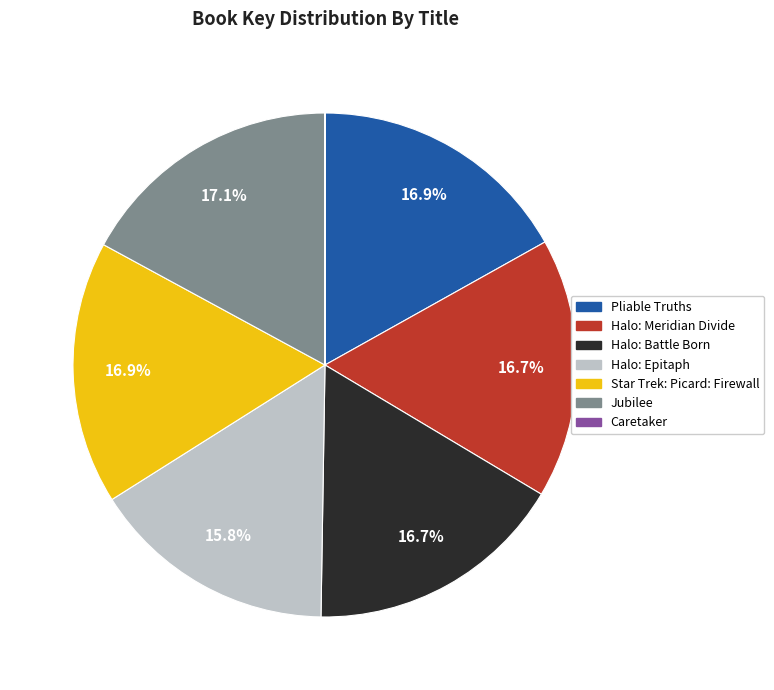

Is Halo: Battle Born the majority of the pie?

No